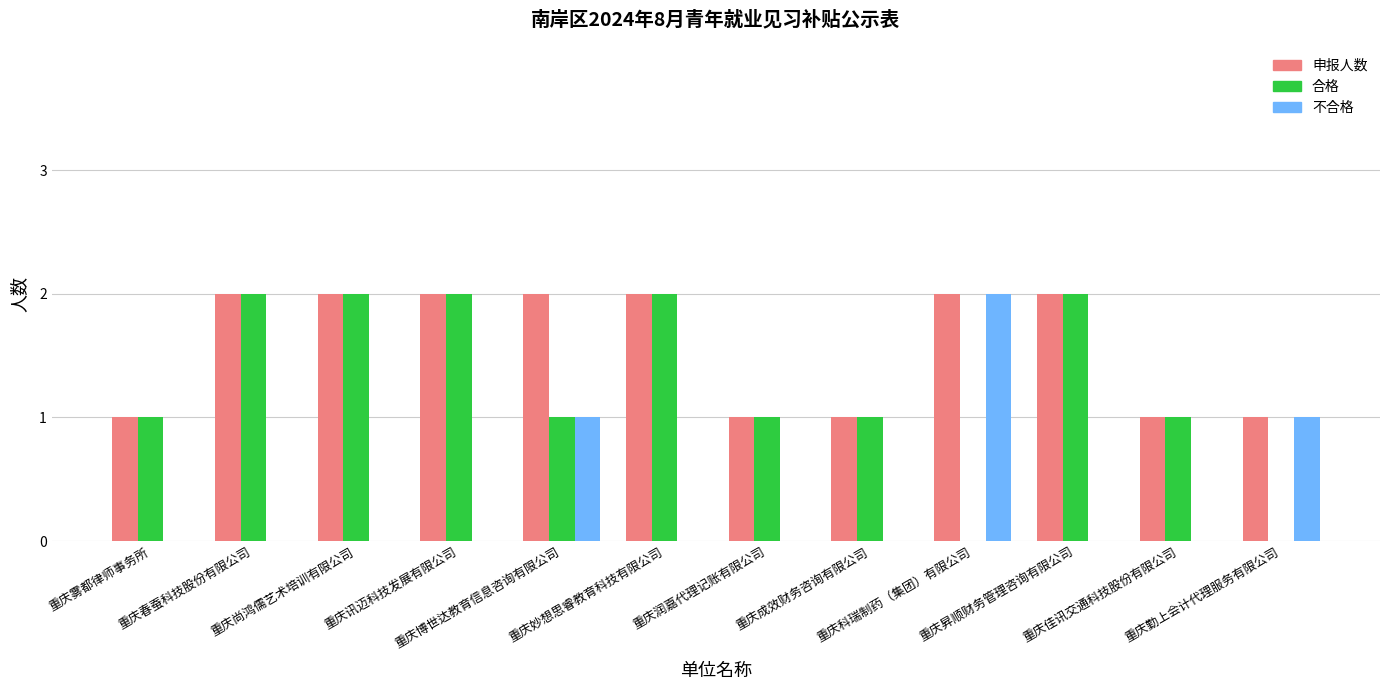

At which category is the sum across all series the highest?

重庆春蚕科技股份有限公司